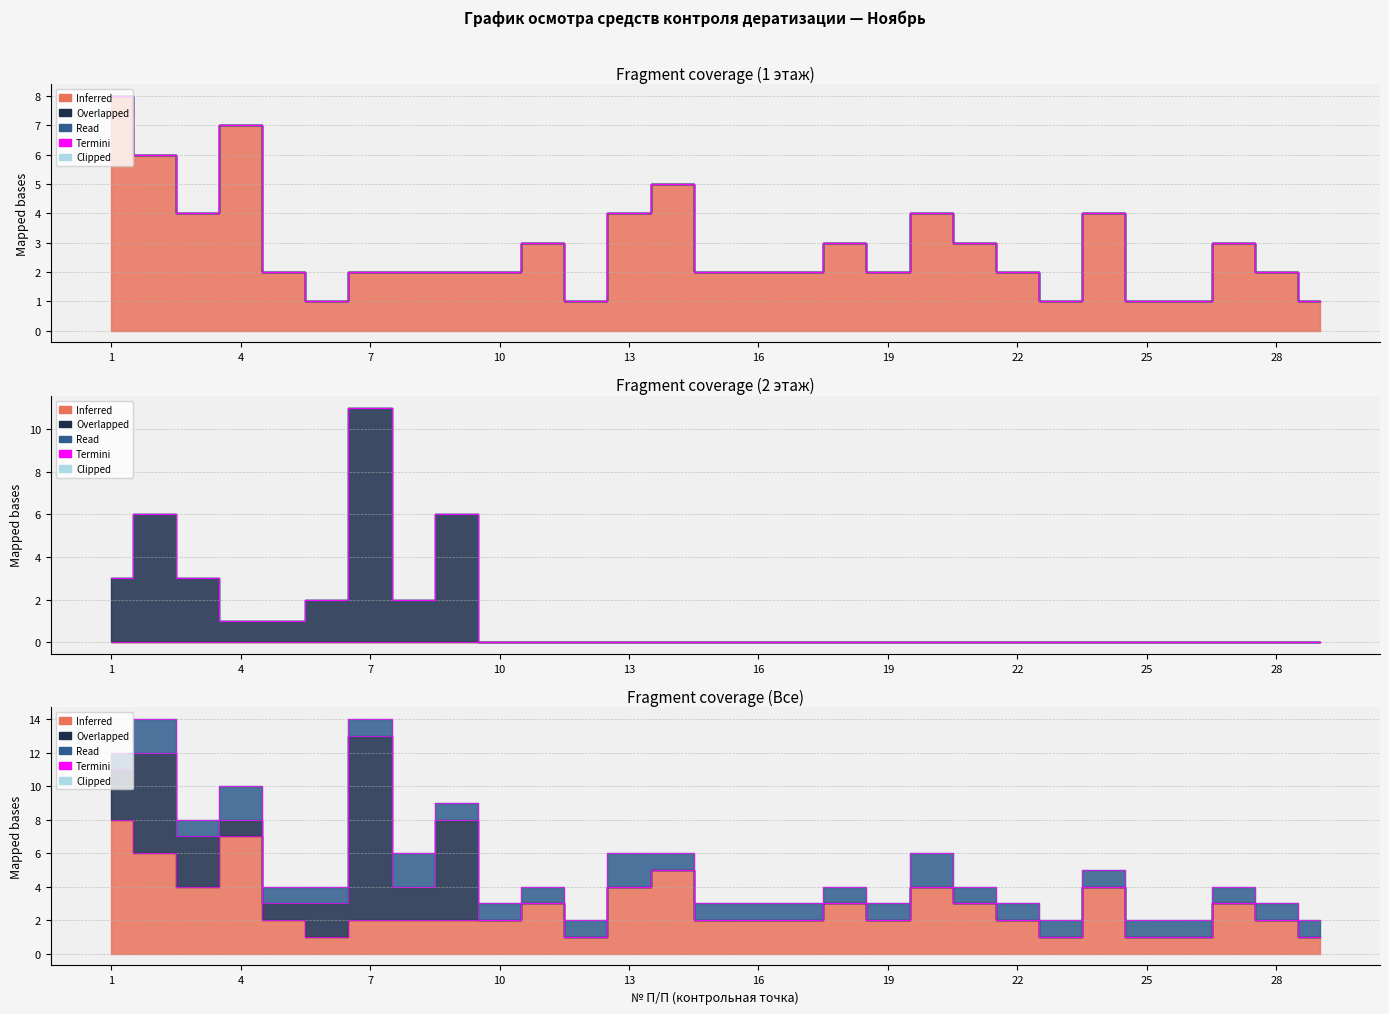

Reading left to right, extract all data points from this chart.

1 этаж: 8	6	4	7	2	1	2	2	2	2	3	1	4	5	2	2	2	3	2	4	3	2	1	4	1	1	3	2	1
2 этаж: 3	6	3	1	1	2	11	2	6	0	0	0	0	0	0	0	0	0	0	0	0	0	0	0	0	0	0	0	0